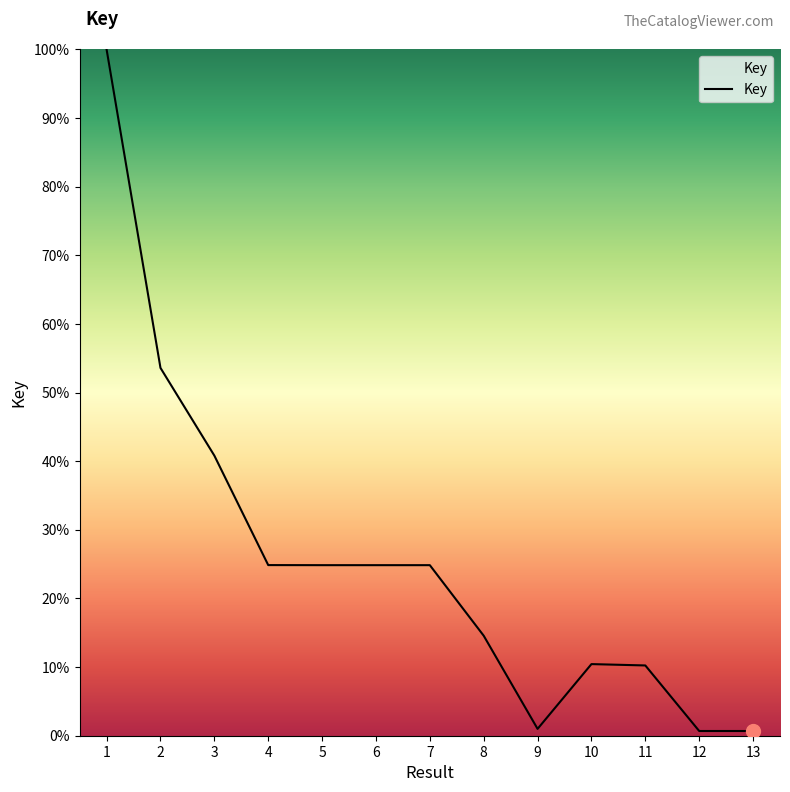

What is the difference between the values at 3 and 4?

16.0